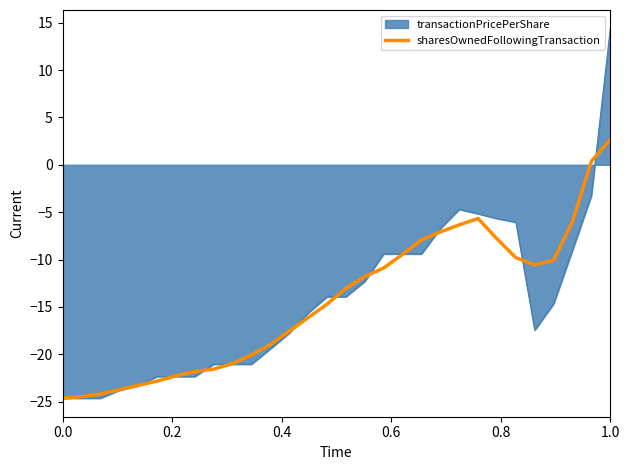

Rank the series by their maximum value, from lowest to highest.

sharesOwnedFollowingTransaction, transactionPricePerShare